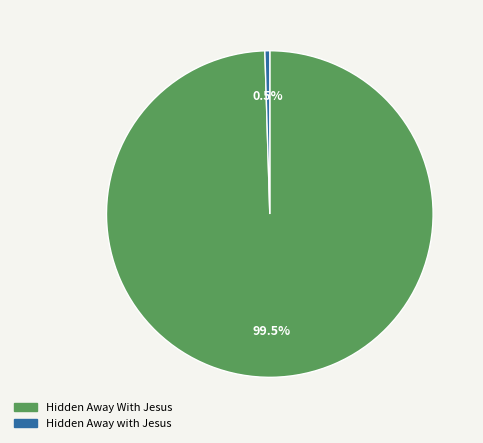

What percentage do Hidden Away with Jesus and Hidden Away With Jesus together represent?

100.0%